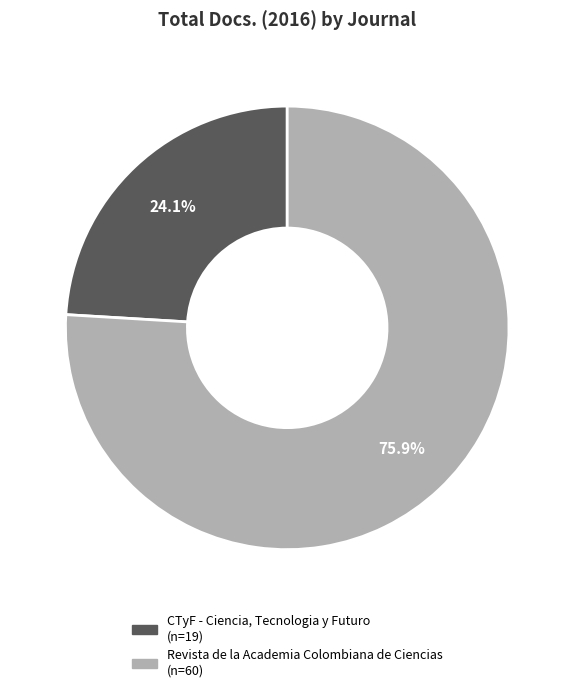

How many slices are in this pie chart?

2